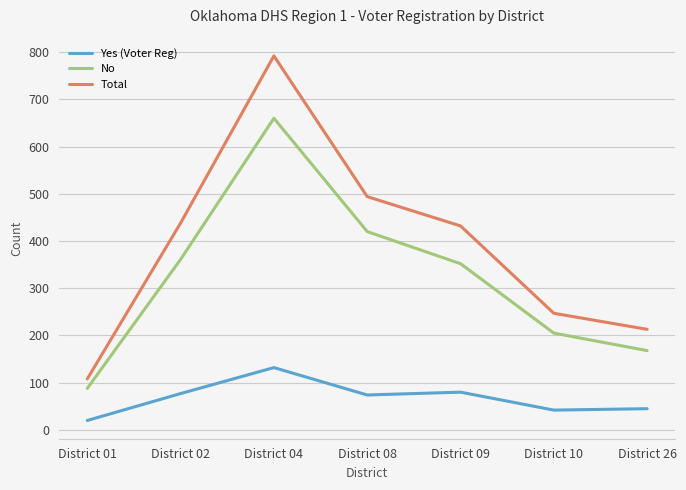

What is the maximum value shown in the chart?

792